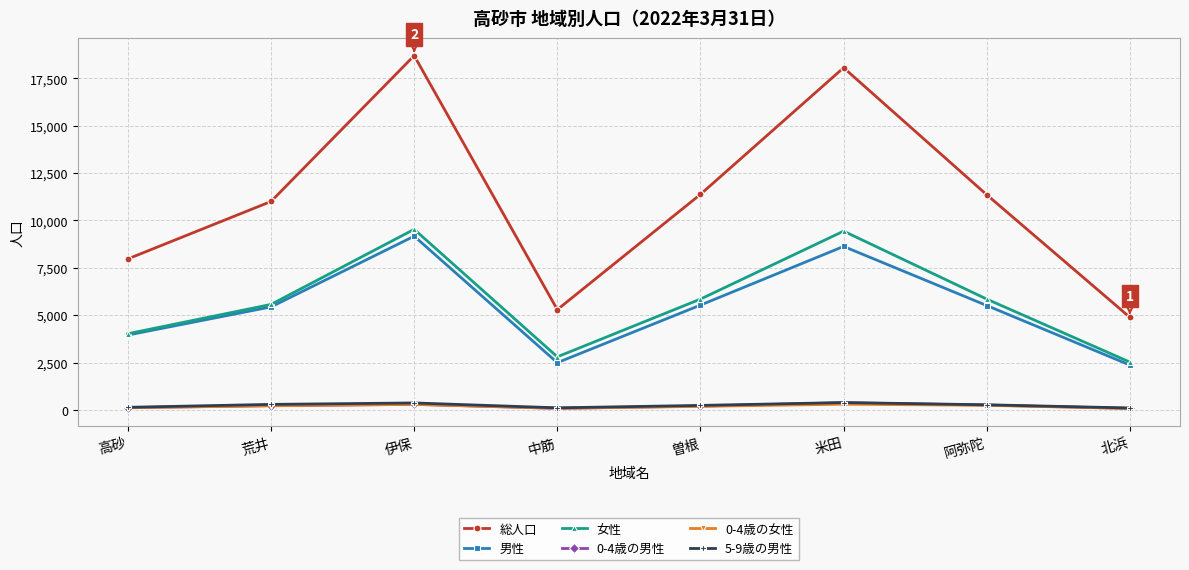

What position from the right is 米田?

3